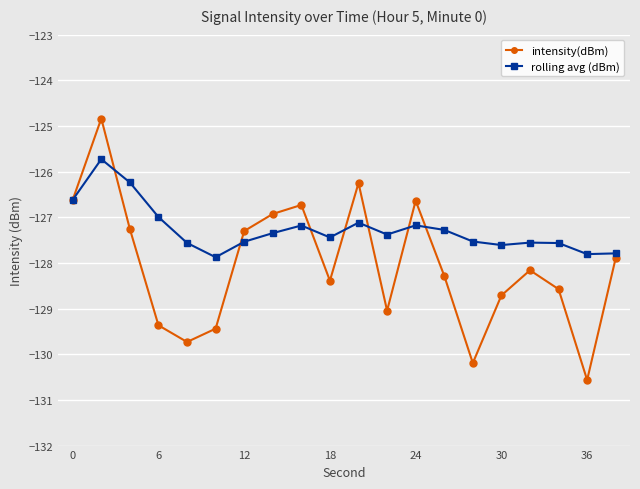

List the series in order of their overall mean, lowest first.

intensity(dBm), rolling avg (dBm)